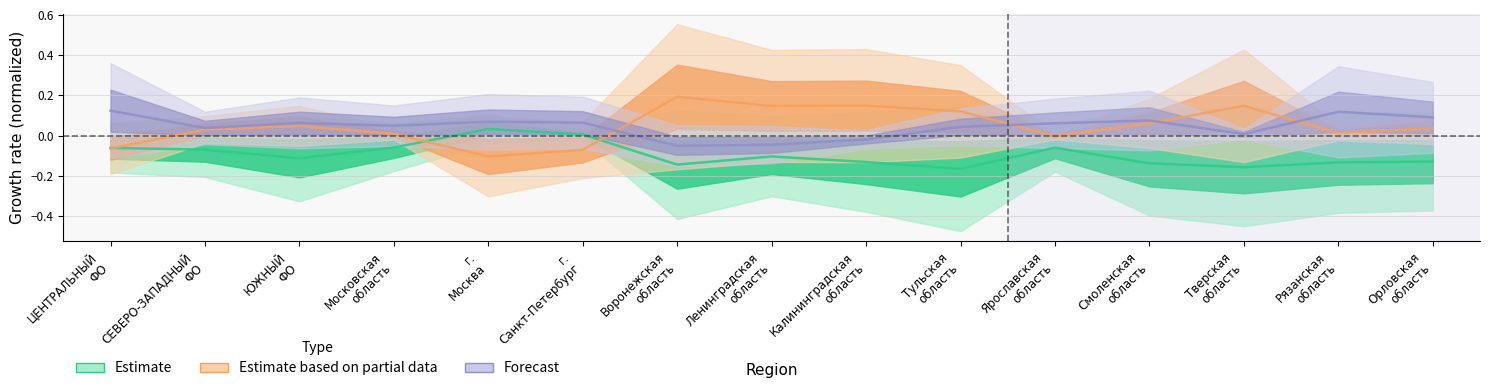

List the series in order of their peak value, lowest first.

Estimate, Forecast, Estimate based on partial data